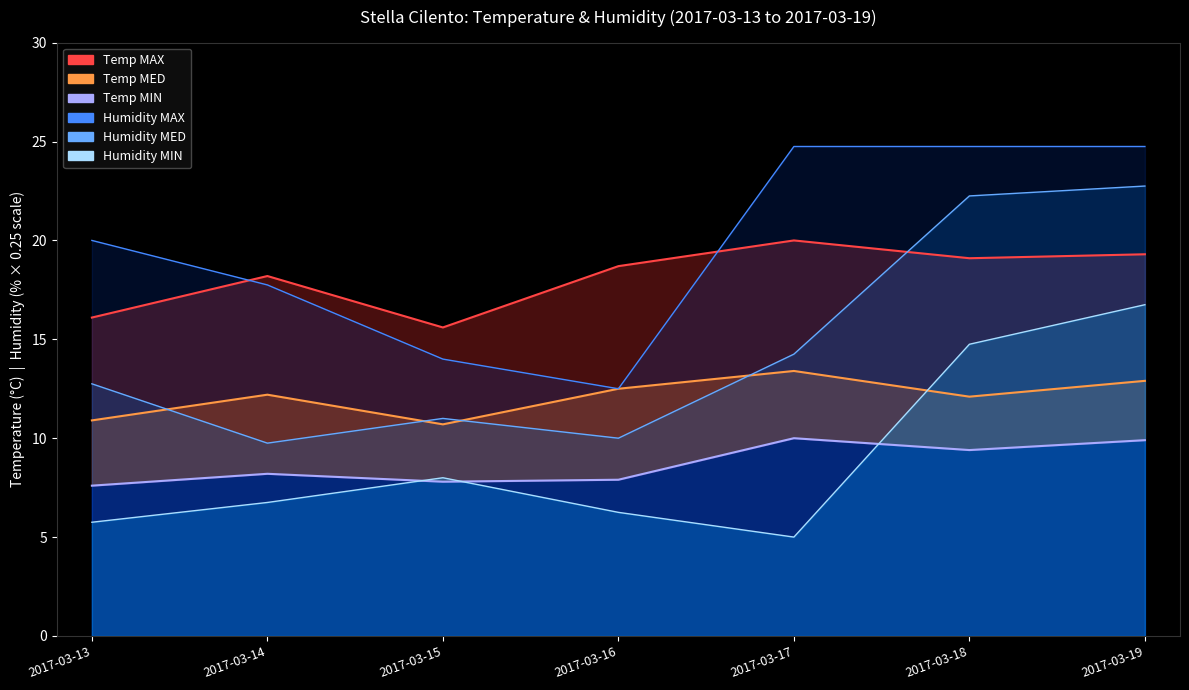

True or false: Temp MAX has a value of 18.2 at 2017-03-14.

True